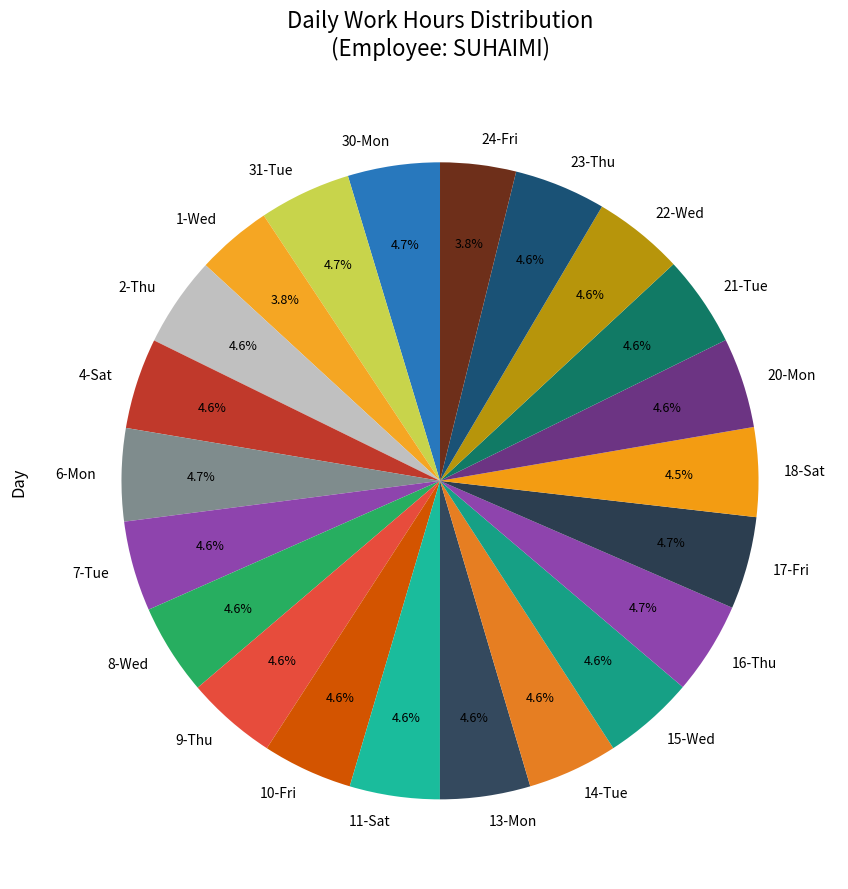

To the nearest percent, what portion does 22-Wed represent?

5%